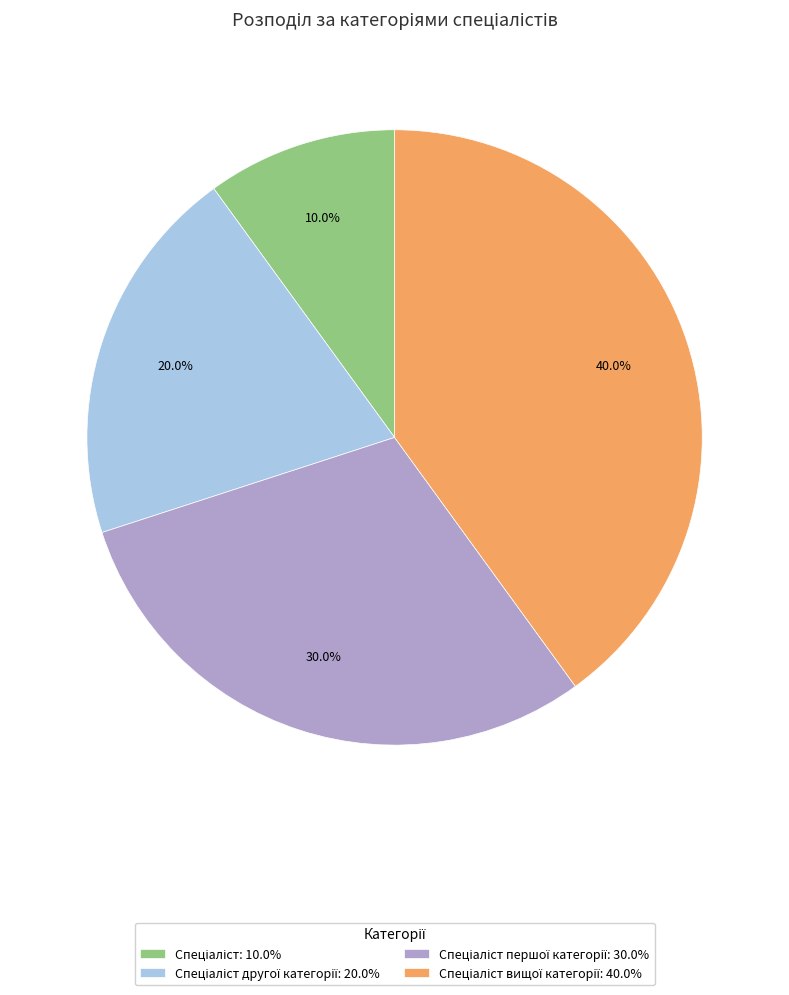

Does any single category account for the majority?

No